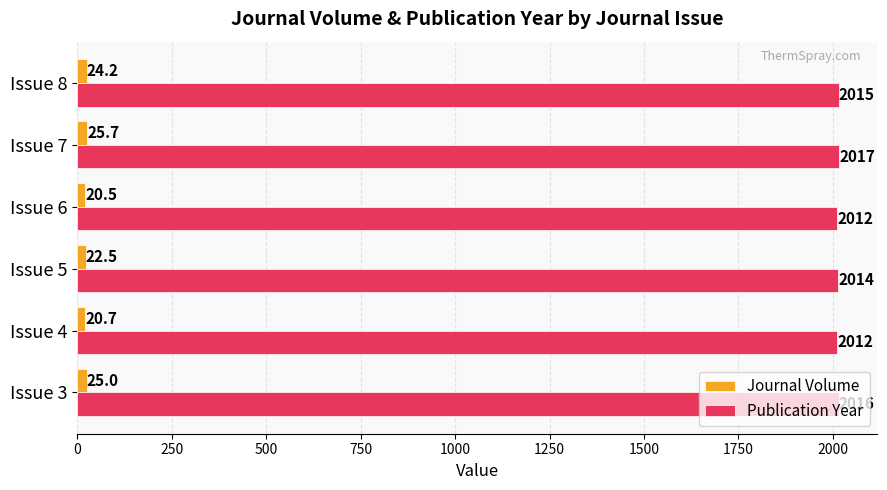

What is the difference between the highest and lowest values at Issue 3?

1991.0